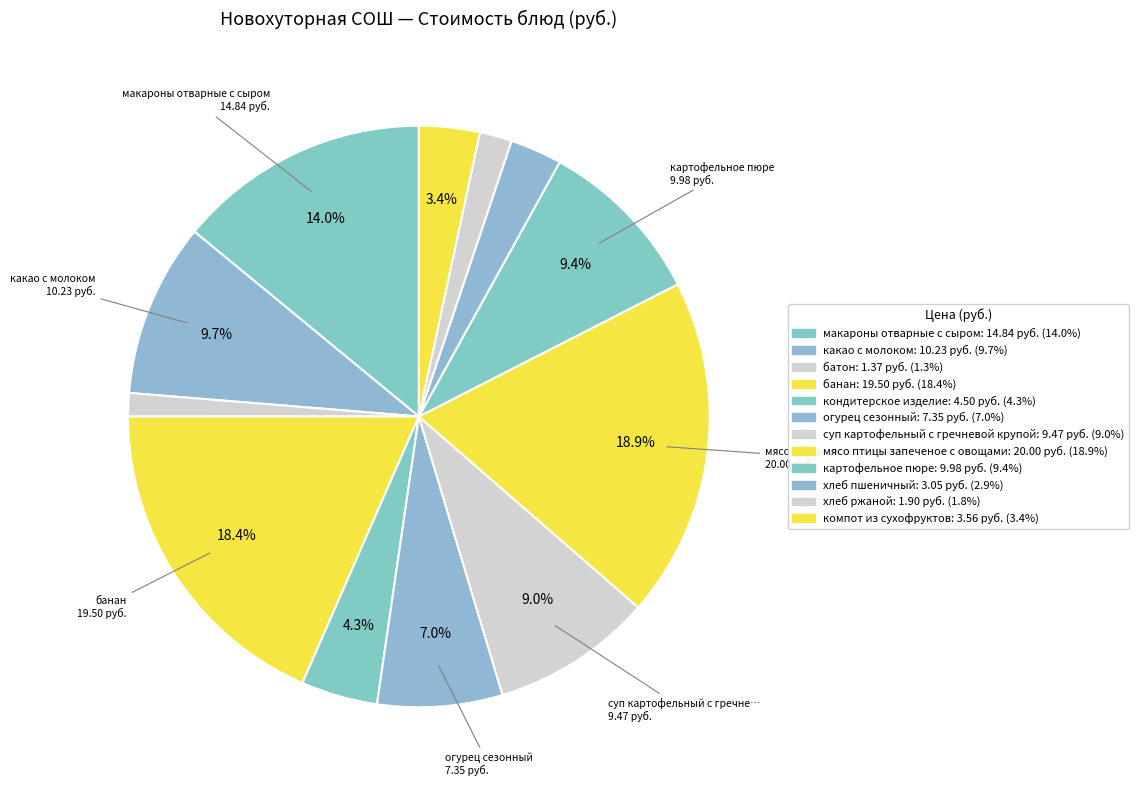

How many segments does this pie chart have?

12